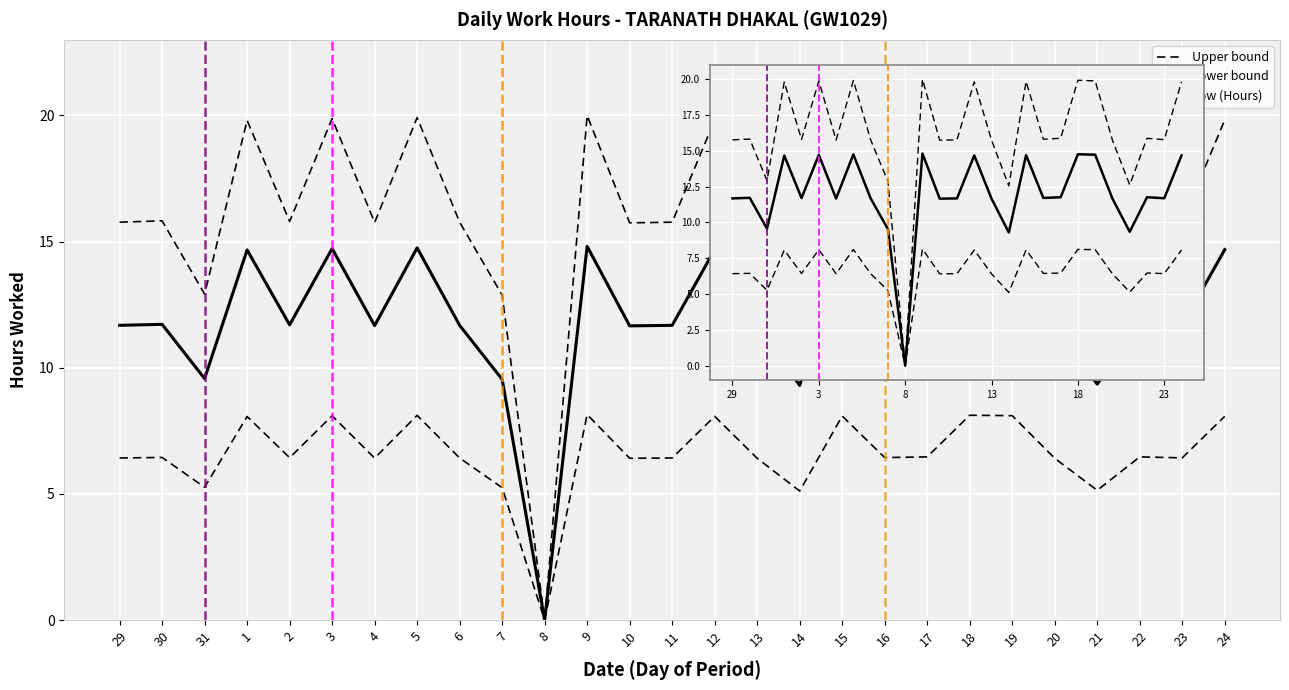

What is the sum of the Lower bound values at 7 and 16?

11.7